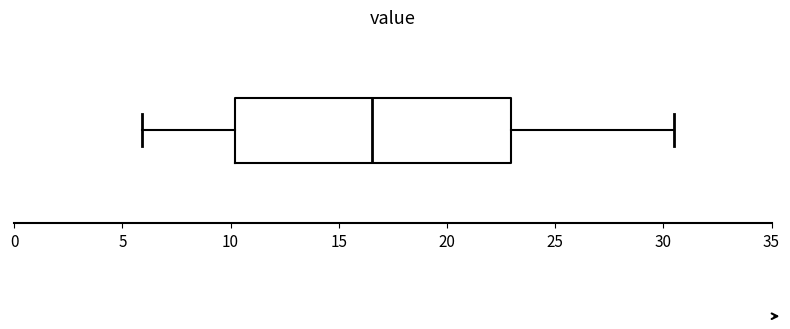

Read this box plot against the x-axis: the position of the median line, the range covered by the box, and the ends of both whiskers. The values are not printed on the chart, so give them approximately, as read against the axis.

median 16.5, box 10.0 to 23.0, whiskers 6.0 to 30.5